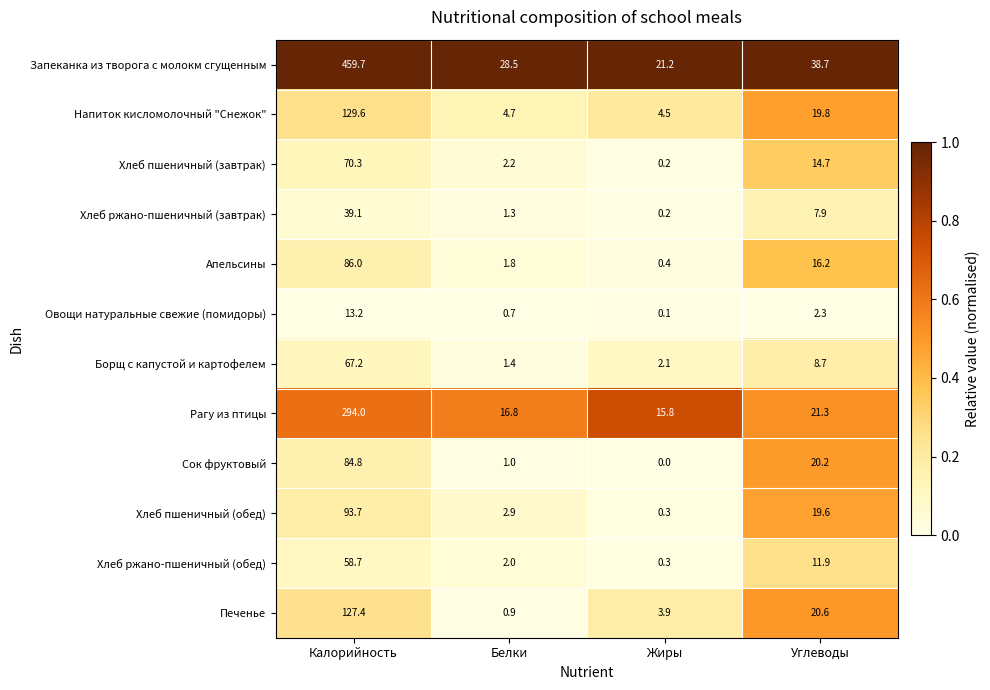

What is the greatest value displayed?

459.7